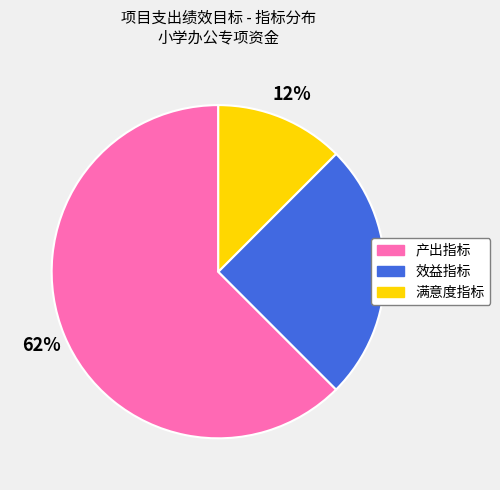

Do 满意度指标 and 效益指标 together represent more than half of the pie?

No